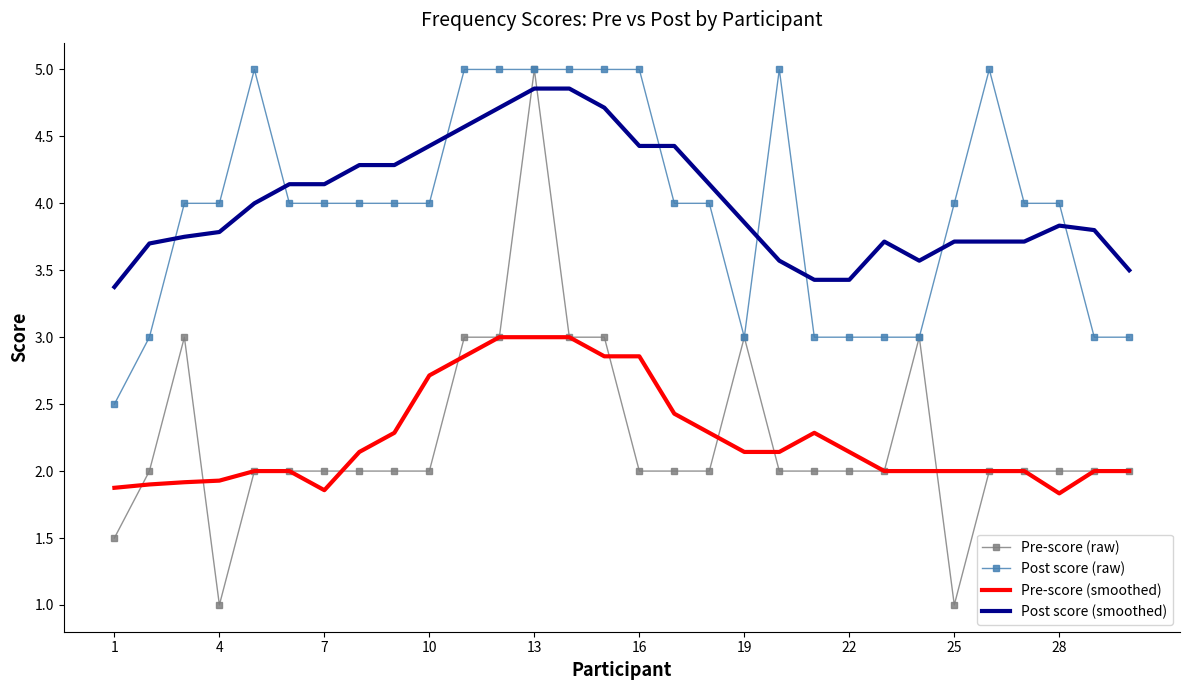

What is the greatest value displayed?

5.0